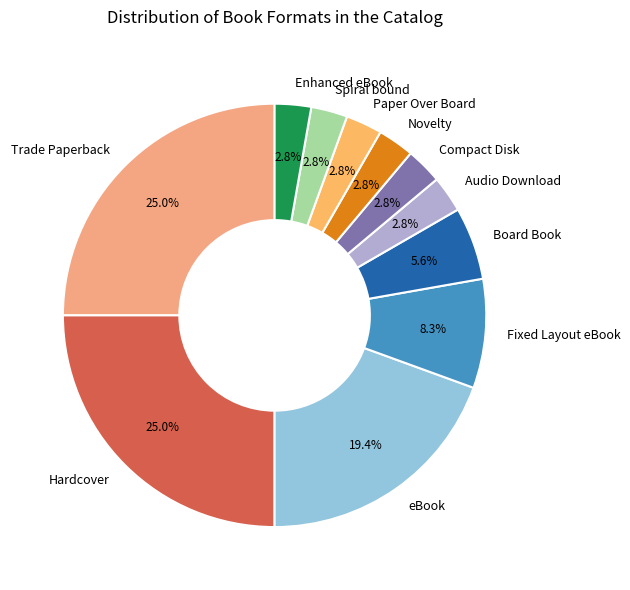

What percentage is the Fixed Layout eBook slice, to the nearest percent?

8%